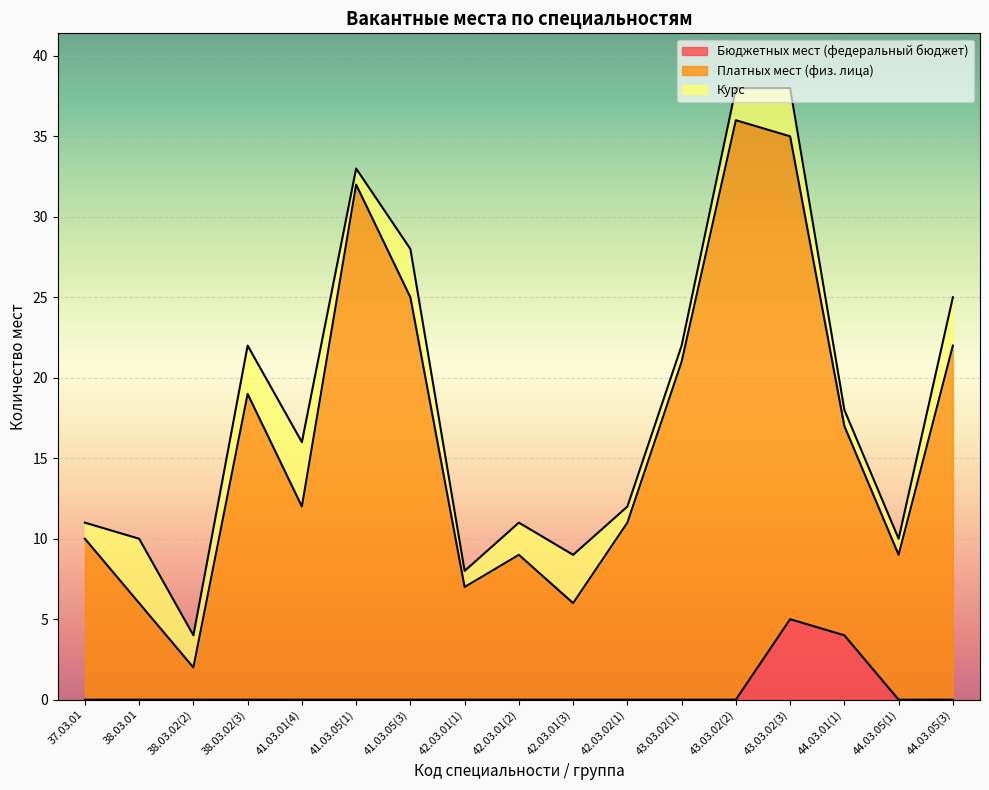

Rank the categories by Платных мест (физ. лица) value from lowest to highest.

38.03.02(2), 38.03.01, 42.03.01(3), 42.03.01(1), 42.03.01(2), 44.03.05(1), 37.03.01, 42.03.02(1), 41.03.01(4), 44.03.01(1), 38.03.02(3), 43.03.02(1), 44.03.05(3), 41.03.05(3), 41.03.05(1), 43.03.02(3), 43.03.02(2)